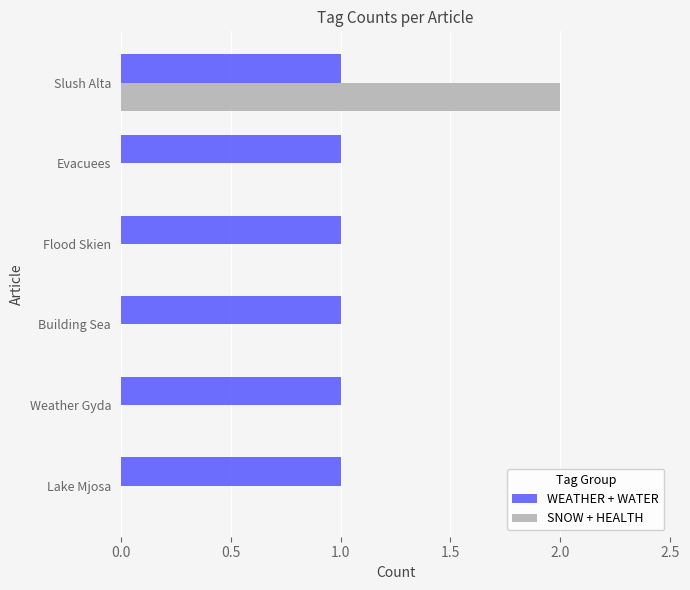

What is the sum of all SNOW + HEALTH values?

2